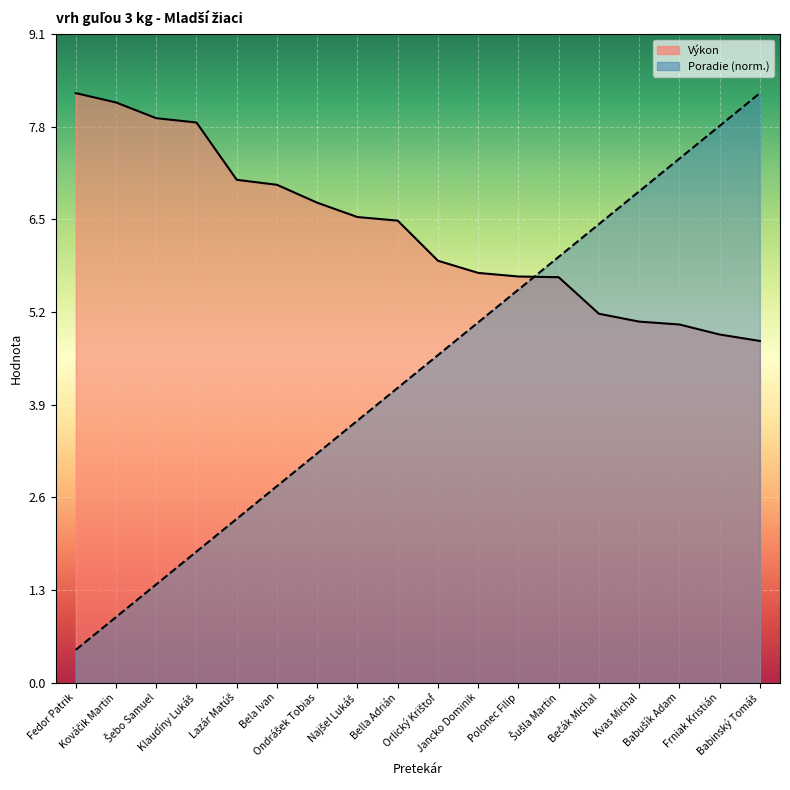

True or false: Poradie has a value of 5.6 at Bella Adrián.

False